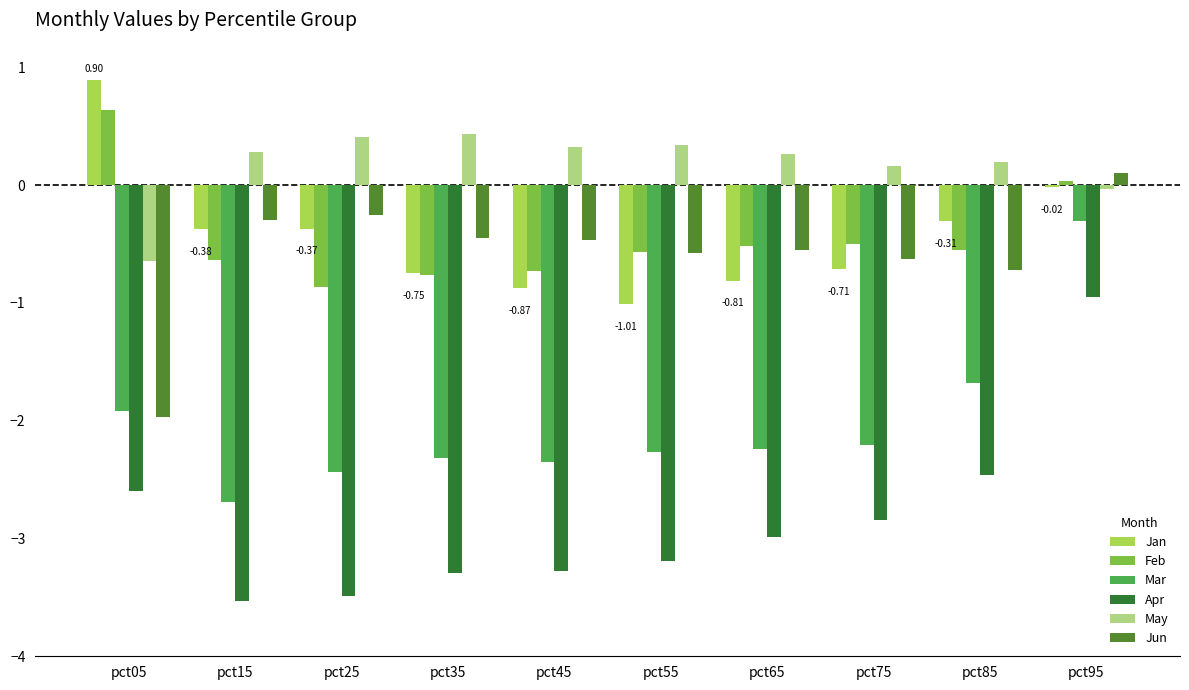

What is the value of the Apr bar at the 9th from the left?

-2.5